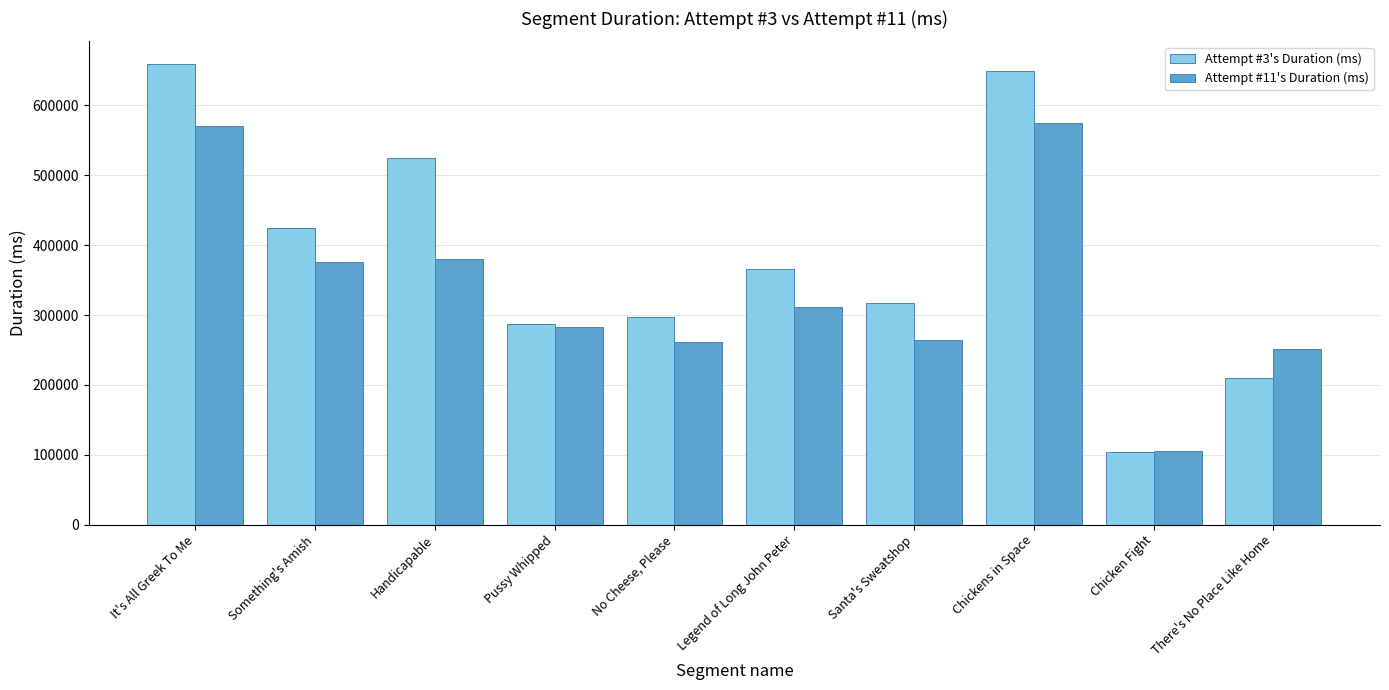

What is the difference between the highest and lowest values at No Cheese, Please?

35573